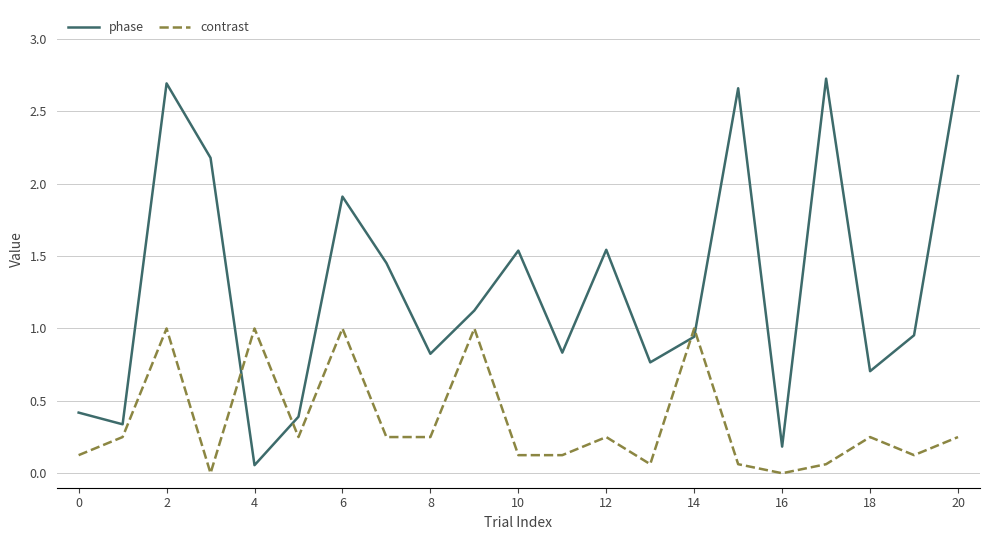

Which series has the largest total across all categories?

phase